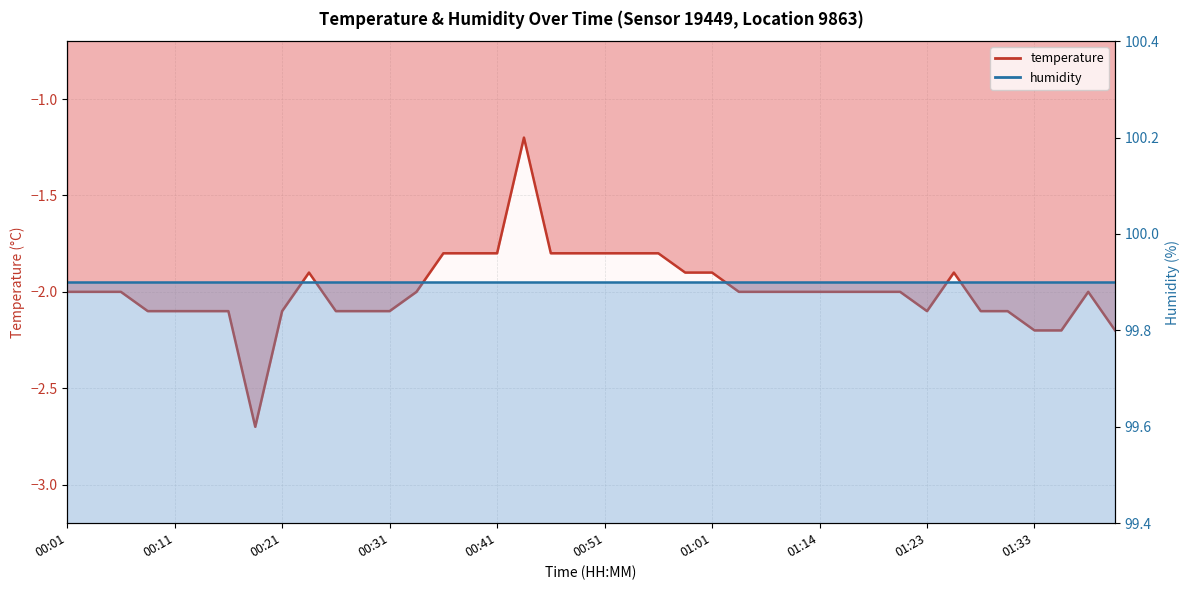

At which label does the data first exceed -2?

00:24